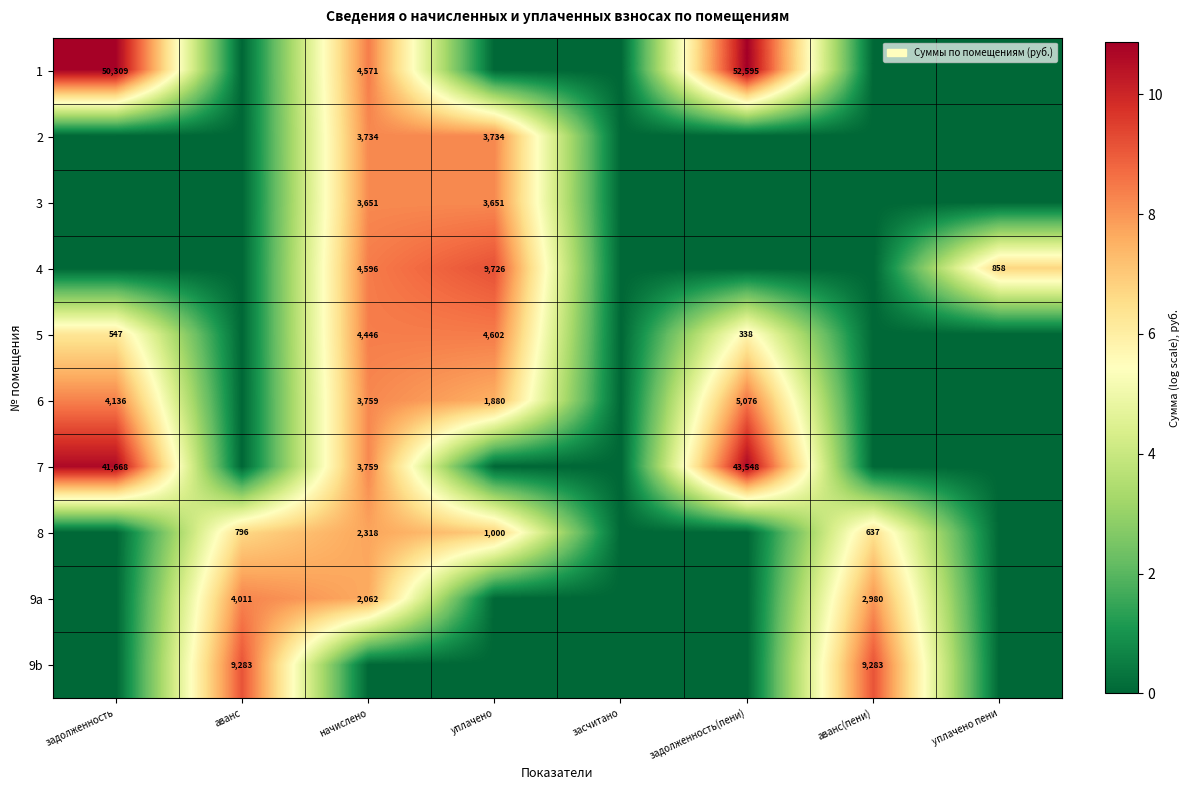

True or false: 4 has a value of 4596 at начислено.

True